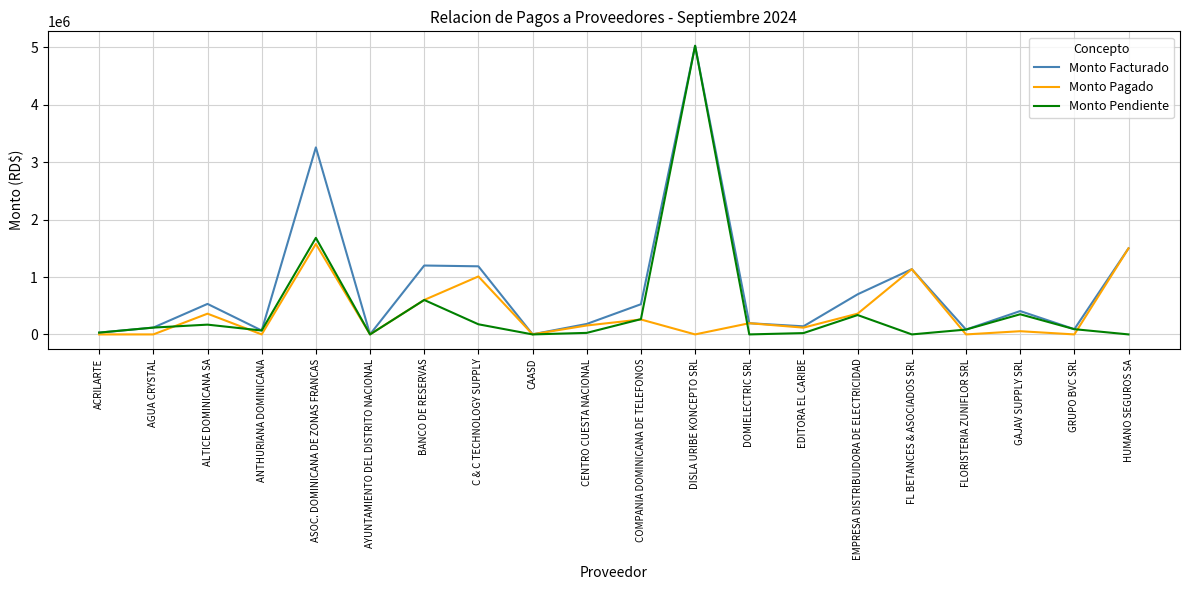

What is the difference between the second highest and second lowest values in the Monto Pendiente series?

1681875.0